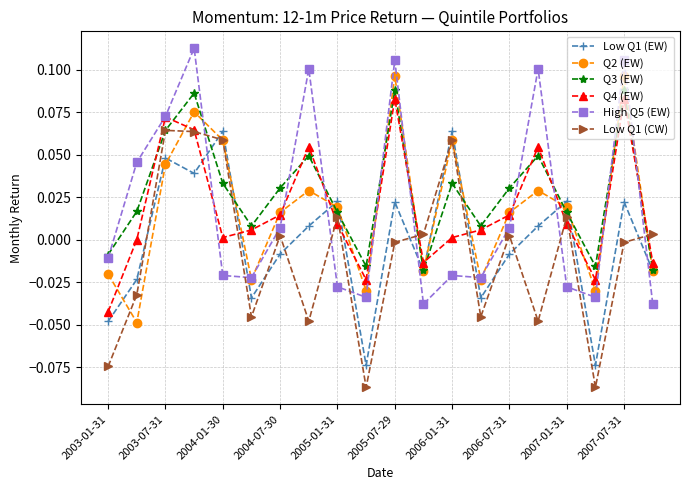

How many times do Low Q1 (CW) and High Q5 (EW) cross each other?

9